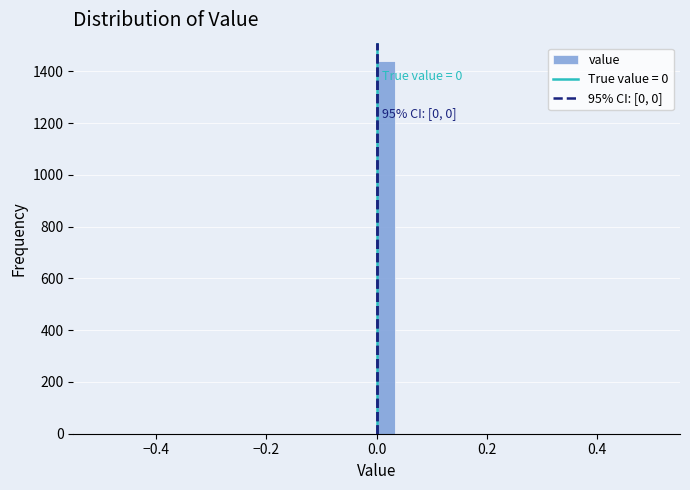

Read against the x-axis, roughly where is the centre of the tallest bar?

0.02